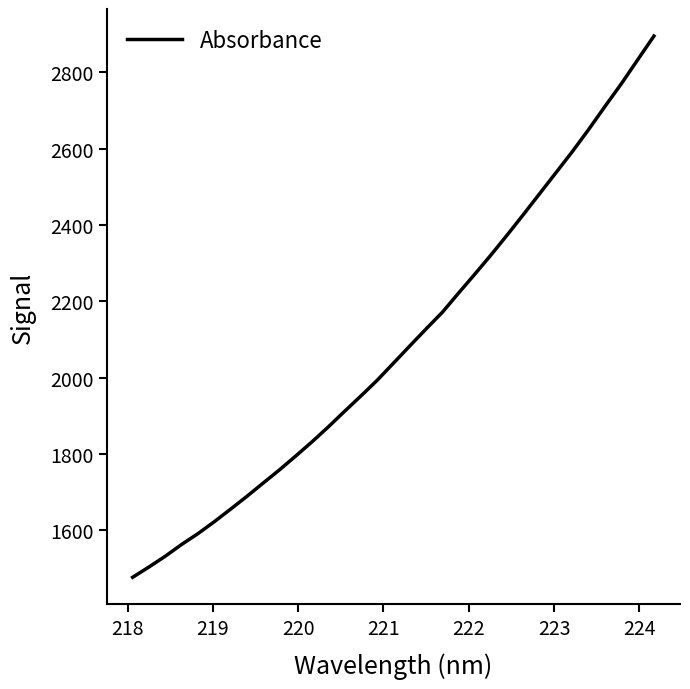

Reading right to left, extract all data points from this chart.

2894.8	2832.5	2770.1	2711.1	2650.9	2593.0	2538.1	2483.3	2428.5	2374.6	2322.1	2271.4	2221.8	2171.3	2127.7	2083.1	2038.1	1993.3	1952.2	1912.0	1871.1	1832.1	1794.9	1758.4	1723.9	1689.1	1655.6	1622.6	1591.5	1563.2	1532.4	1504.2	1477.3